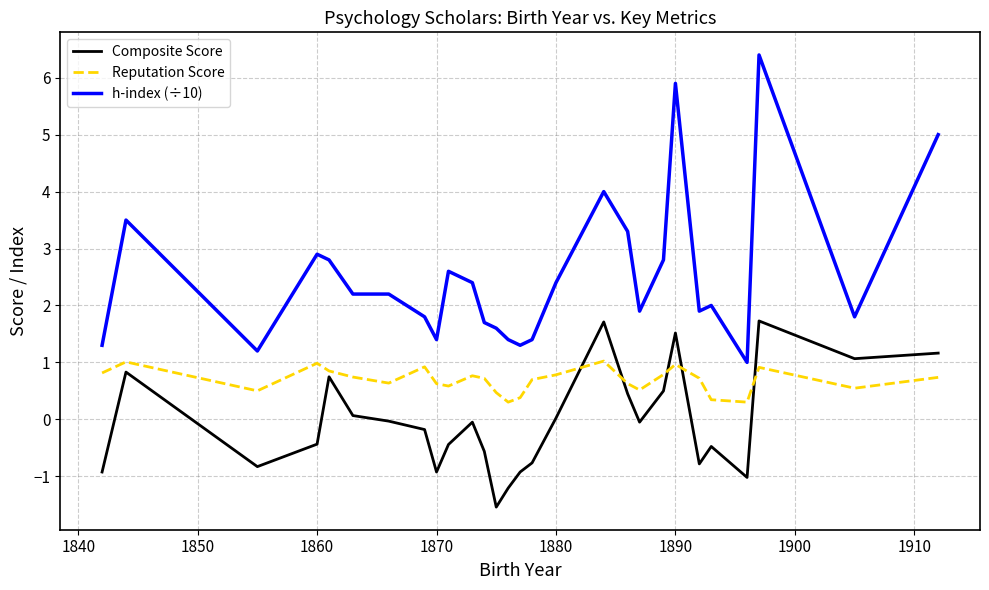

What is the smallest value displayed?

-1.5